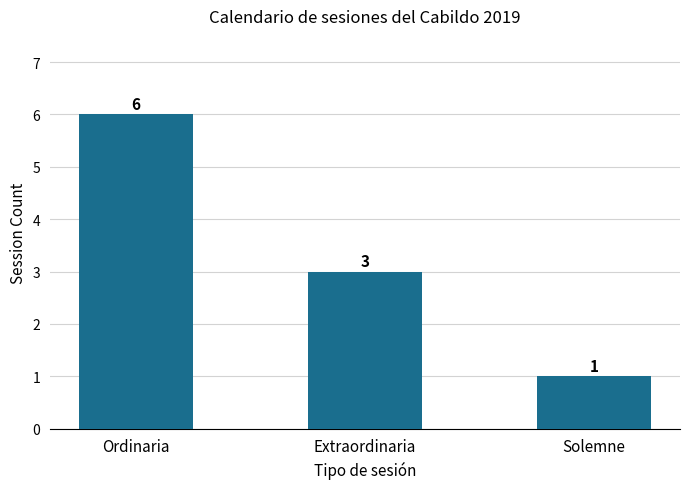

Reading right to left, extract all data points from this chart.

1	3	6